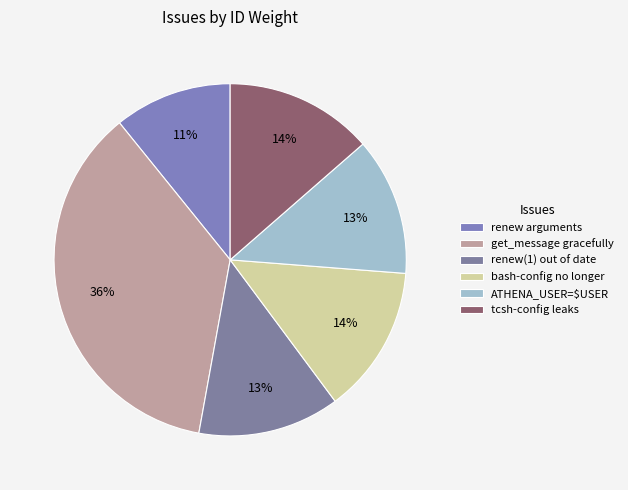

How many slices are in this pie chart?

6